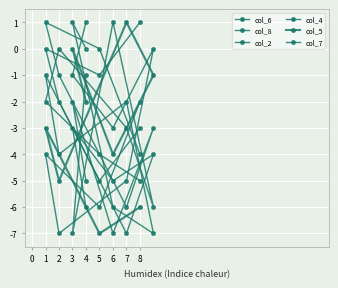

At how many categories does at least one series exceed -5?

9